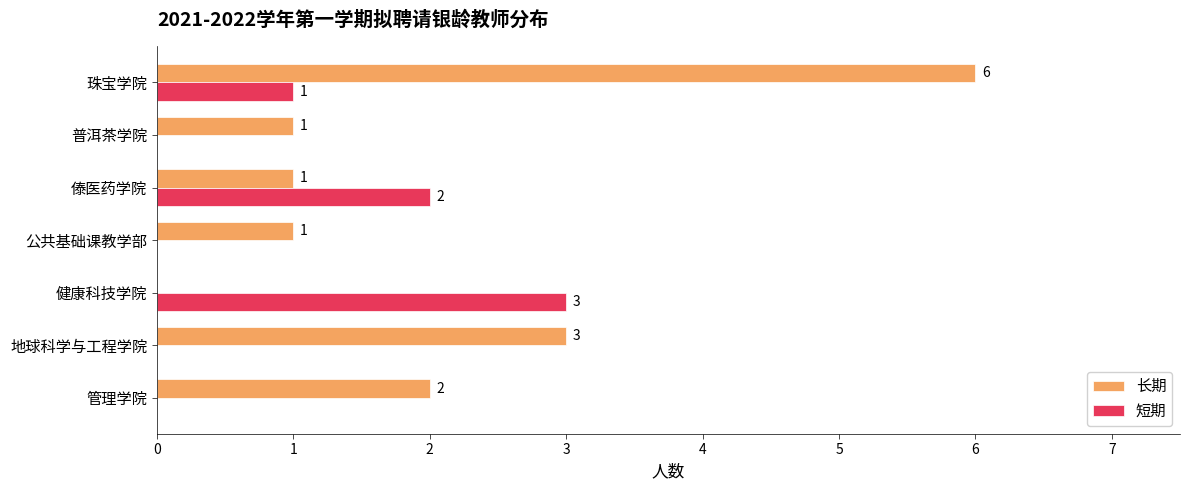

How many distinct data groups are displayed?

2